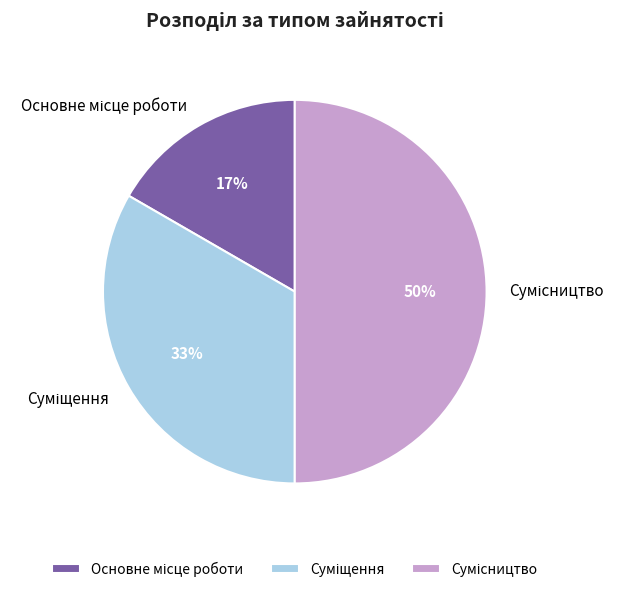

To the nearest percent, what is the difference between the largest and smallest slice percentages?

33%